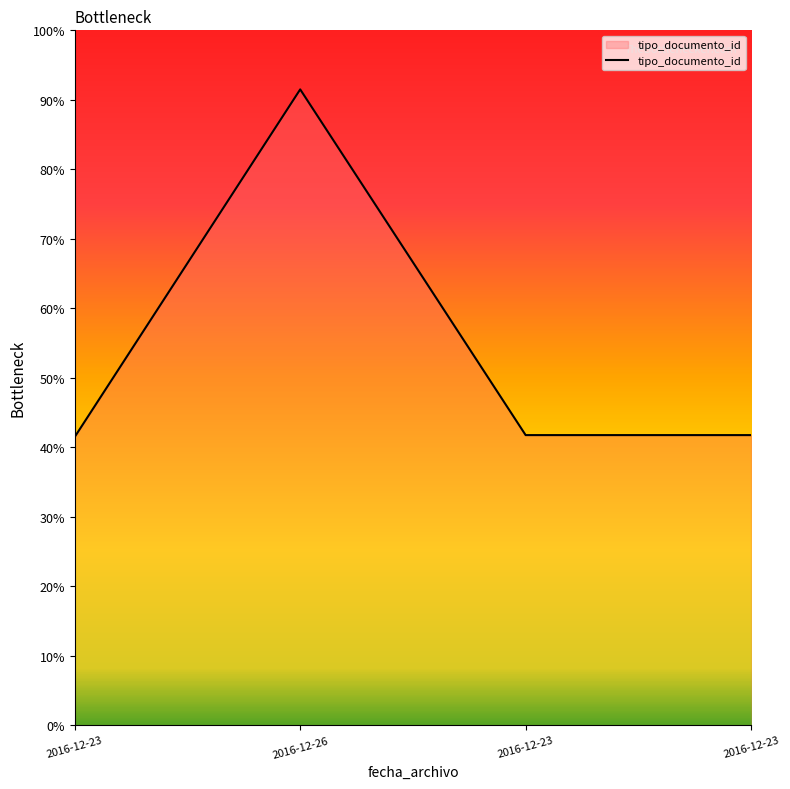

Does the chart display data point markers on the line(s)?

No